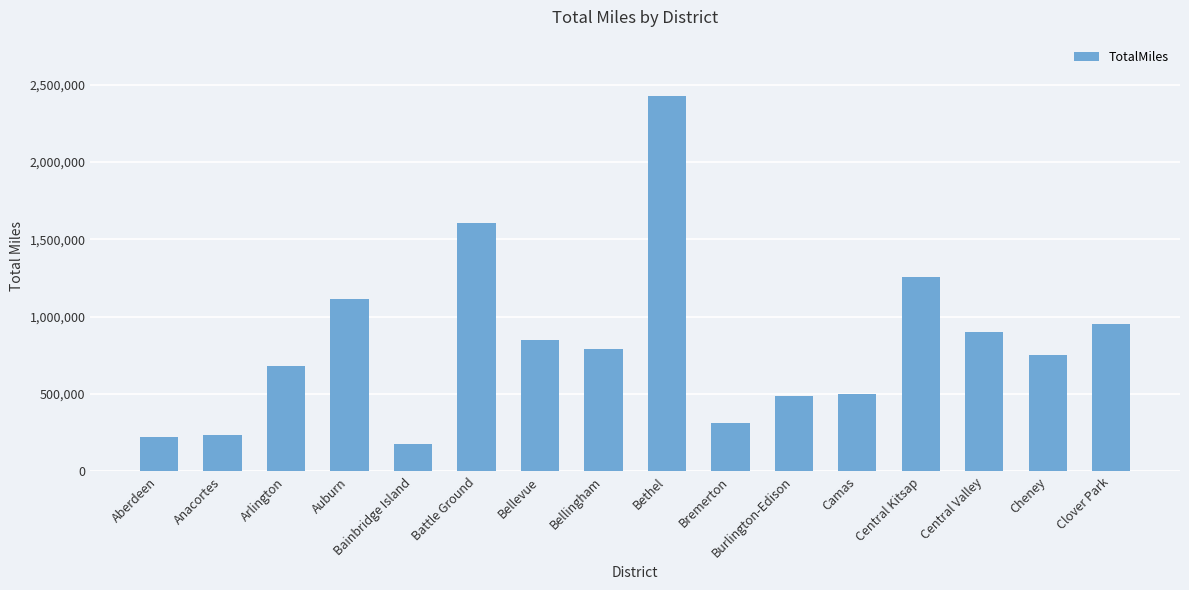

Reading left to right, transcribe all the data shown in this chart.

219595	238028	678829	1111576	178233	1606450	848307	793113	2426607	311478	486693	501253	1257670	902646	749702	952404